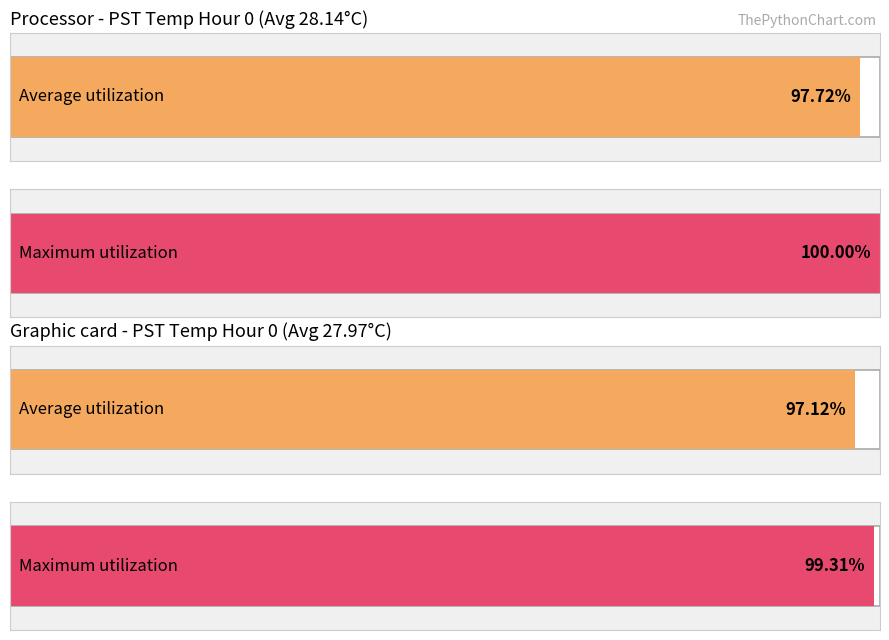

Is it true that Maximum utilization equals 7.4 at 17?

False